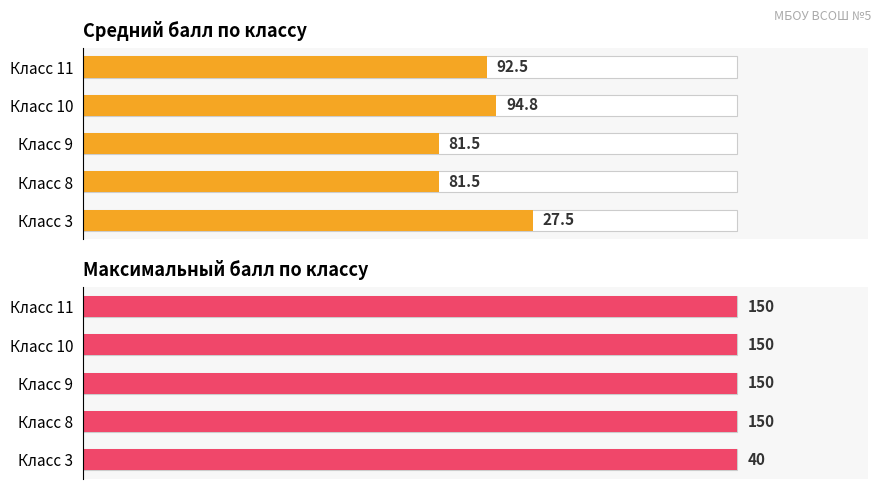

The Средний балл series shows 77.3 at Класс 8. True or false?

False